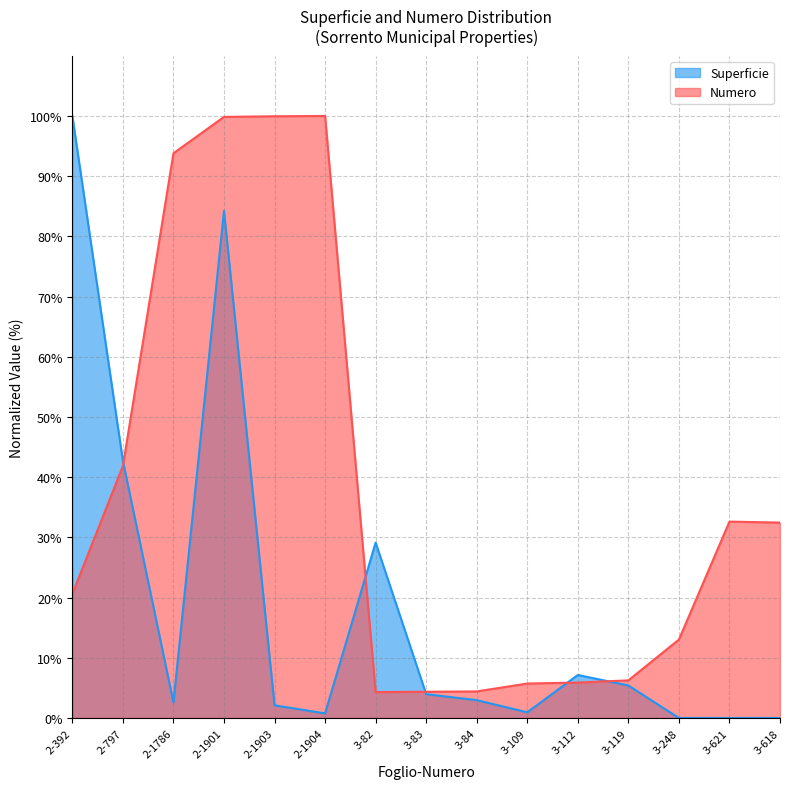

Between which two adjacent categories do Superficie and Numero first intersect?

2-797 and 2-1786